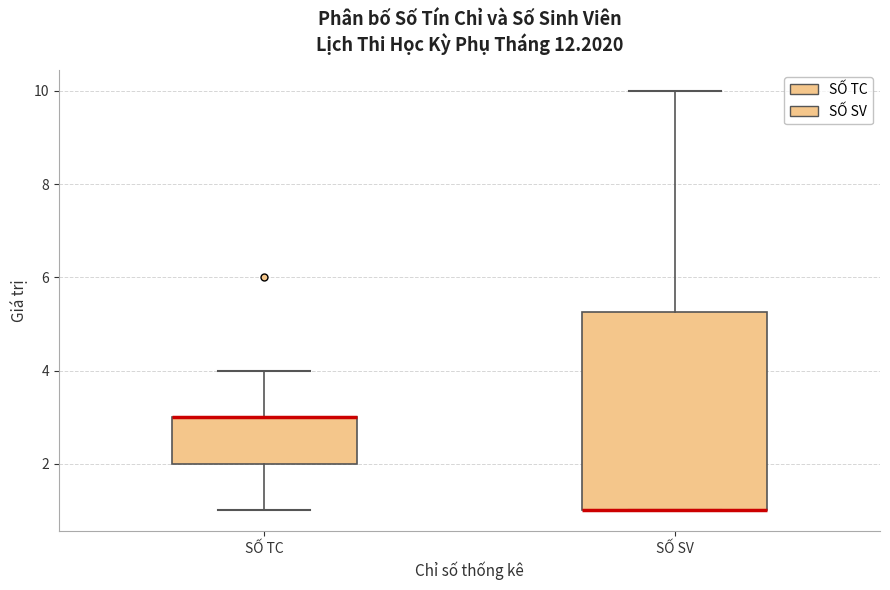

Reading left to right, read every box against the y-axis: the position of its median line, the range the box covers, and the ends of its whiskers. The values are not printed on the chart, so give them approximately, as read against the axis.

SỐ TC: median 3.0 (drawn on the box's upper edge), box 2.0 to 3.0, whiskers 1.0 to 4.0
SỐ SV: median 1.0 (drawn on the box's lower edge), box 1.0 to 5.2, whiskers 1.0 to 10.0